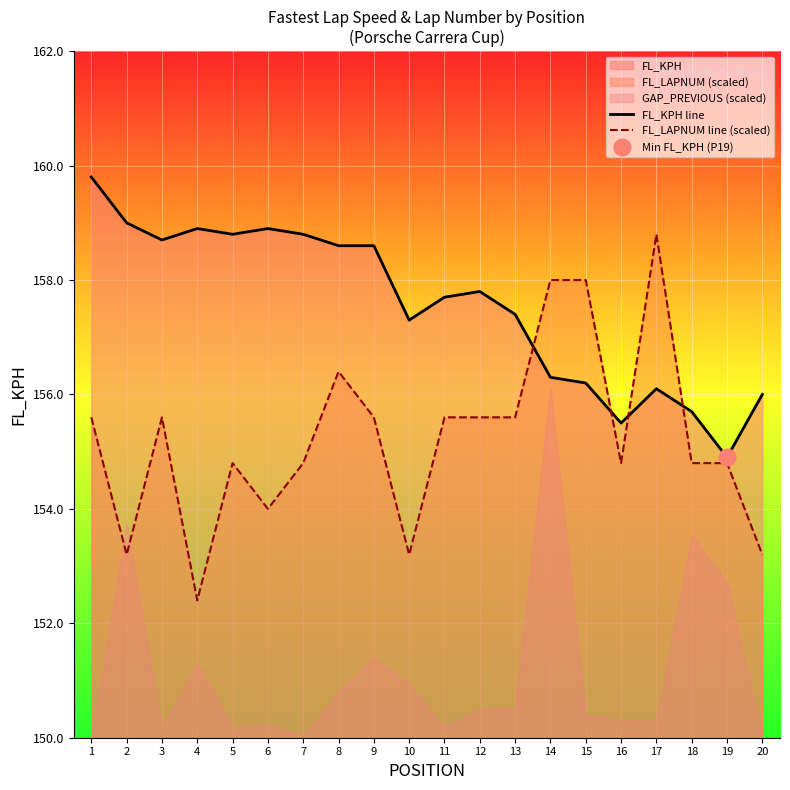

What is the value of the FL_KPH line point at the 19th from the left?

154.9